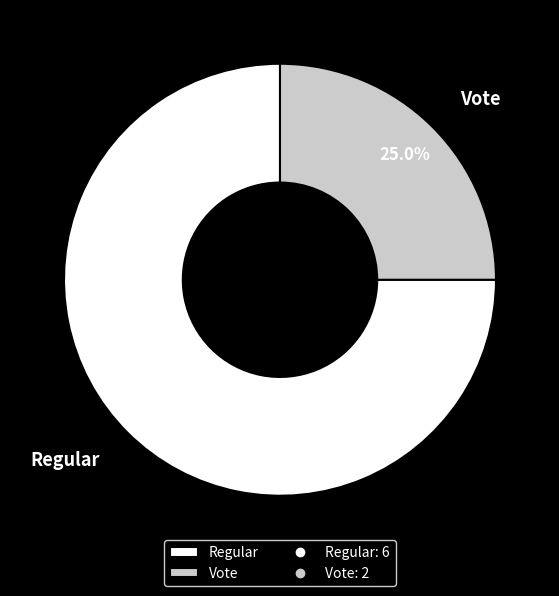

Is it true that Regular is 75% of the pie?

True